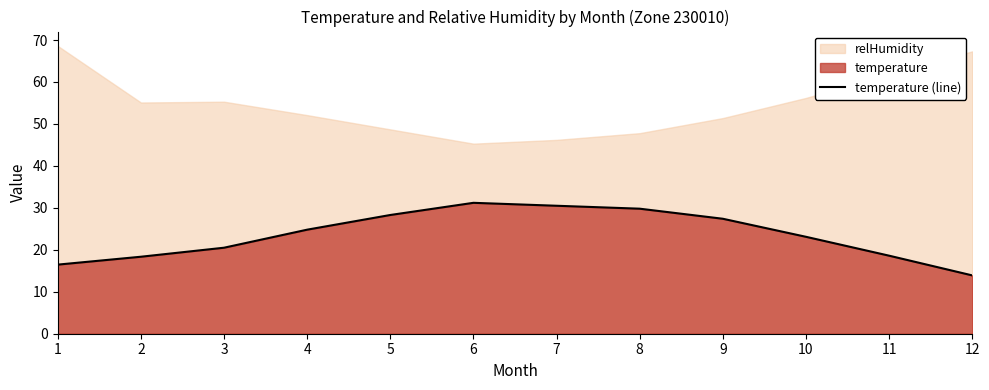

How many data points are above 24?

6